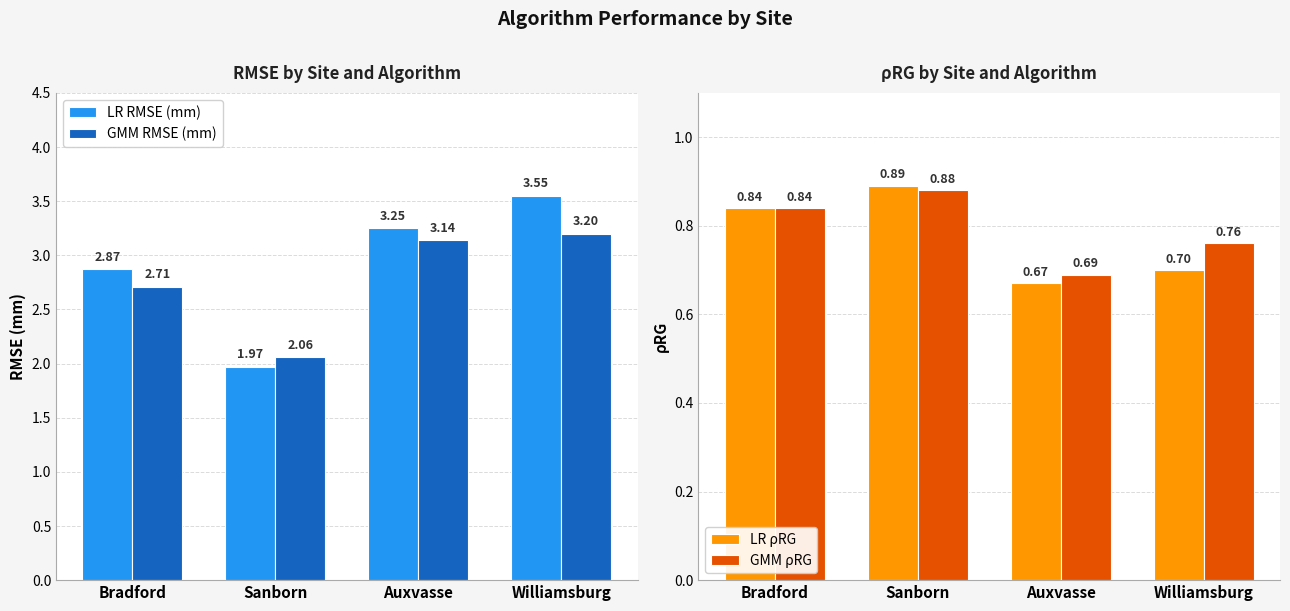

The GMM RMSE (mm) series shows 3.1 at Auxvasse. True or false?

True